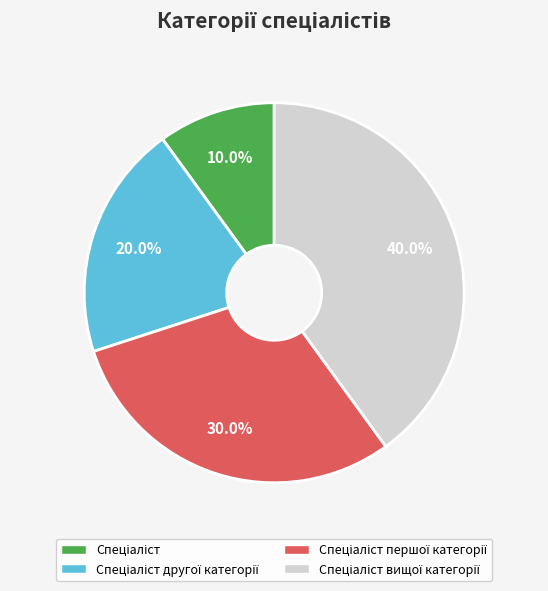

How many slices are in this pie chart?

4